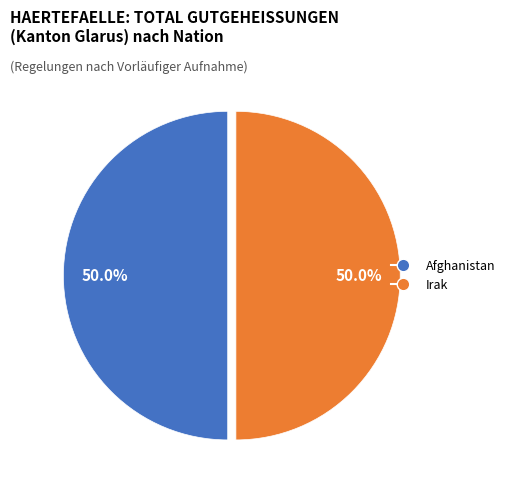

What percentage is NOT represented by Afghanistan?

50.0%